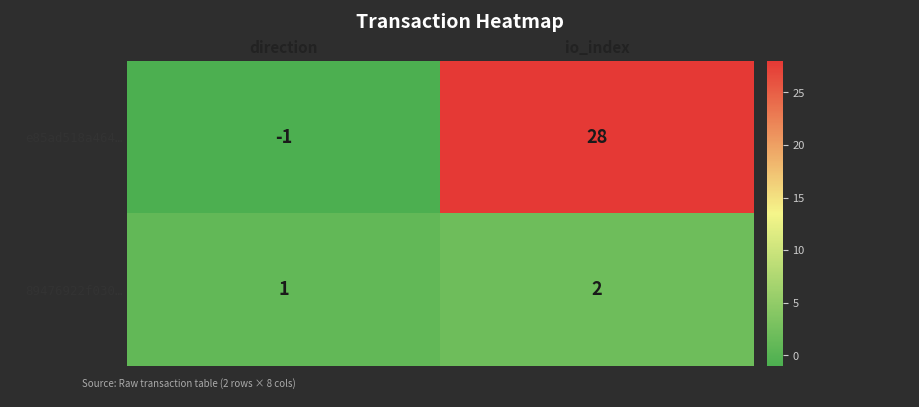

What is the difference between the e85ad518a464… values at direction and io_index?

29